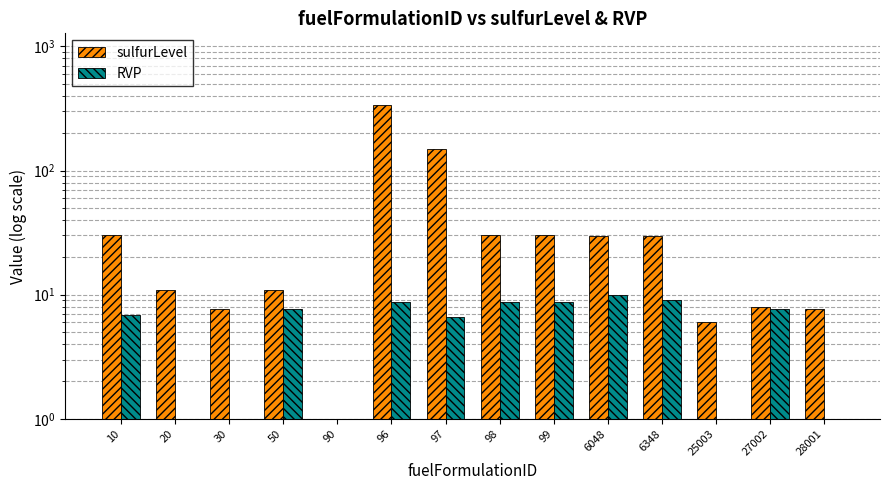

How many bars are there in each group?

2